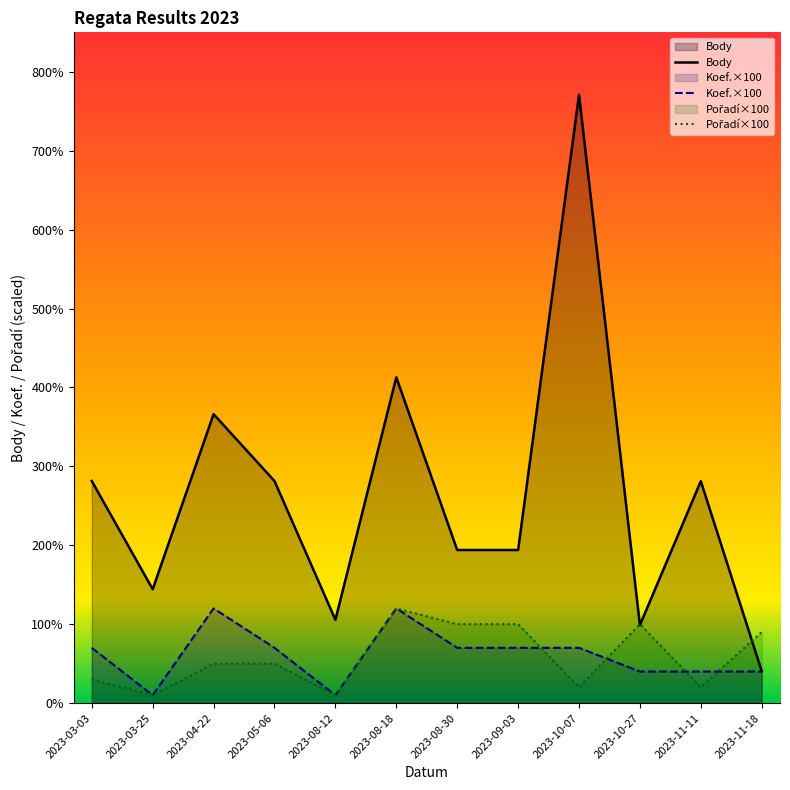

Is it true that Pořadí equals 726 at 2023-04-22?

False